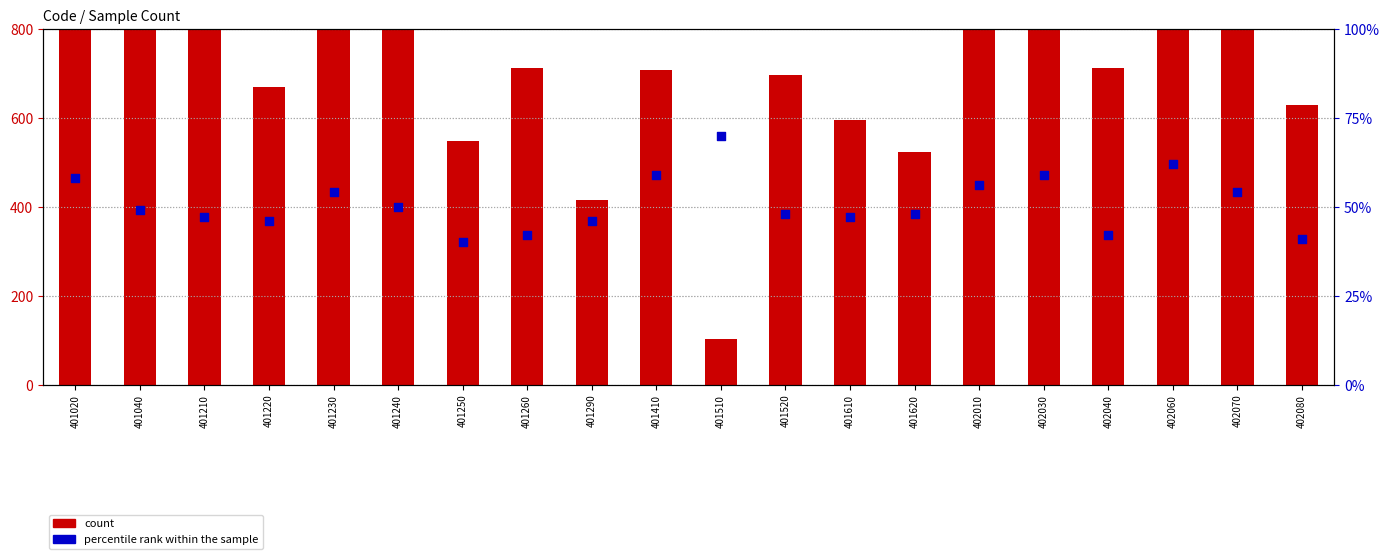

What are all the series names shown in the legend?

count, percentile rank within the sample